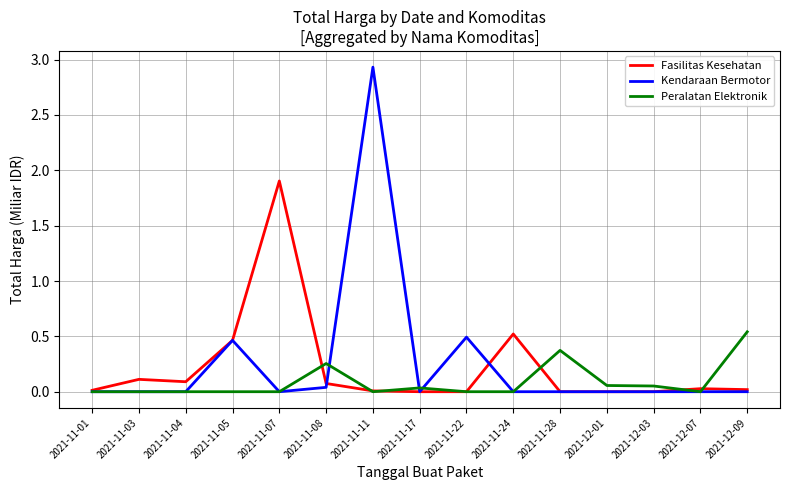

Is the value of Kendaraan Bermotor at 2021-11-05 greater than the value of Peralatan Elektronik at 2021-12-09?

No